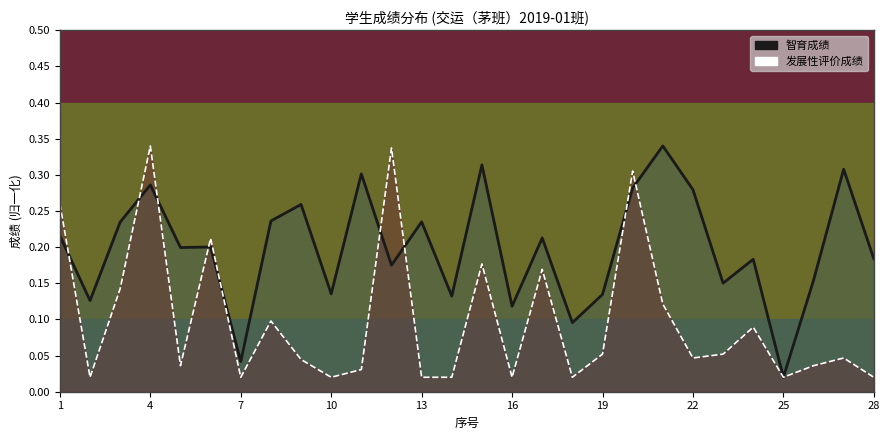

Which series has the largest total across all categories?

智育成绩曲线